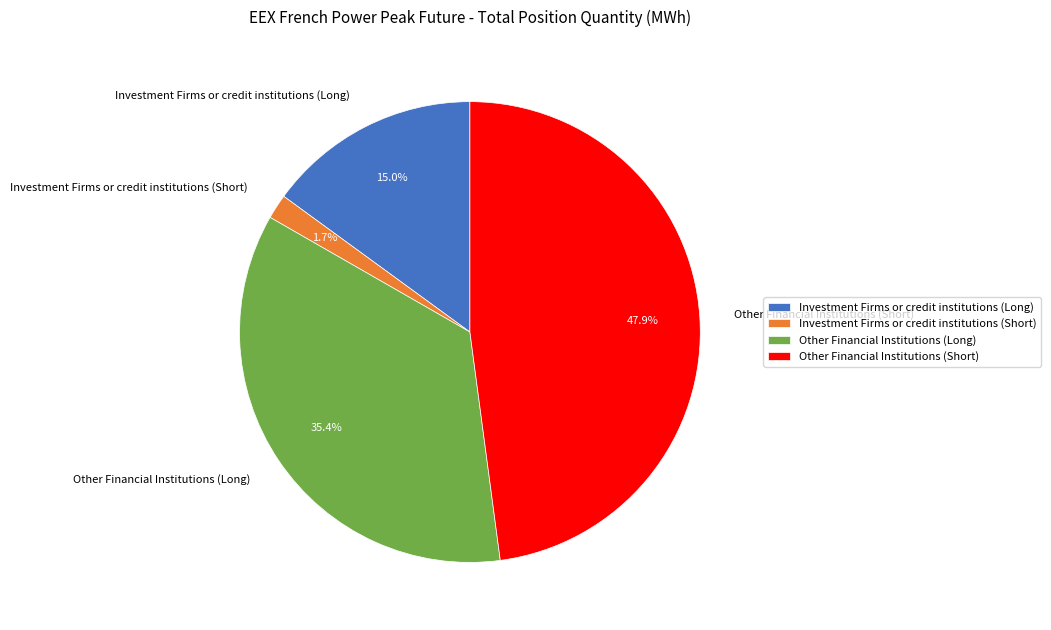

What percentage is NOT represented by Other Financial Institutions (Long)?

64.6%